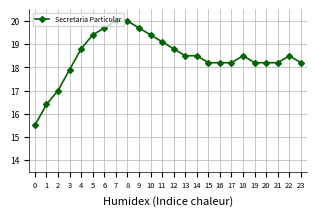

Is it true that the value at 7 is 10.6?

False